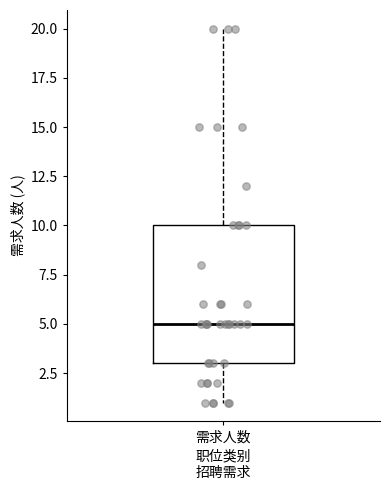

Read this box plot against the y-axis: the position of the median line, the range covered by the box, and the ends of both whiskers. The values are not printed on the chart, so give them approximately, as read against the axis.

median 5, box 3 to 10, whiskers 1 to 20